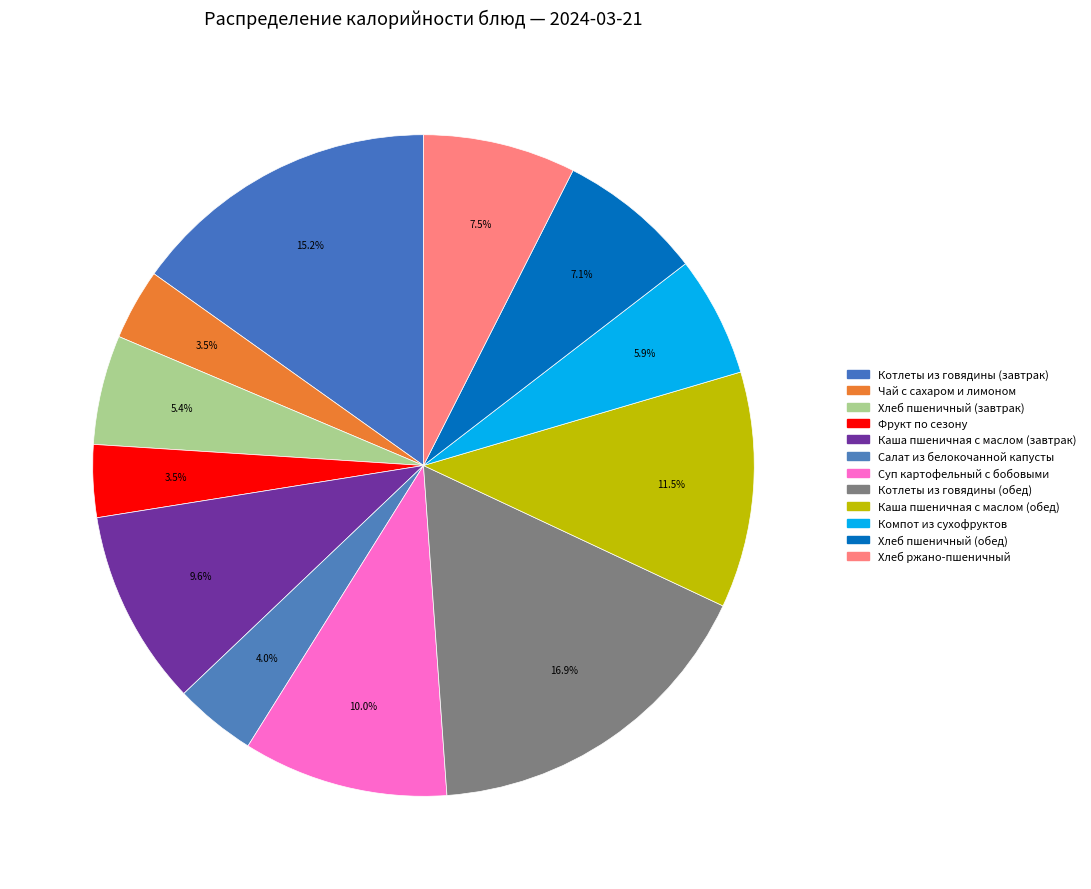

What is the smallest slice in the pie chart?

Чай с сахаром и лимоном